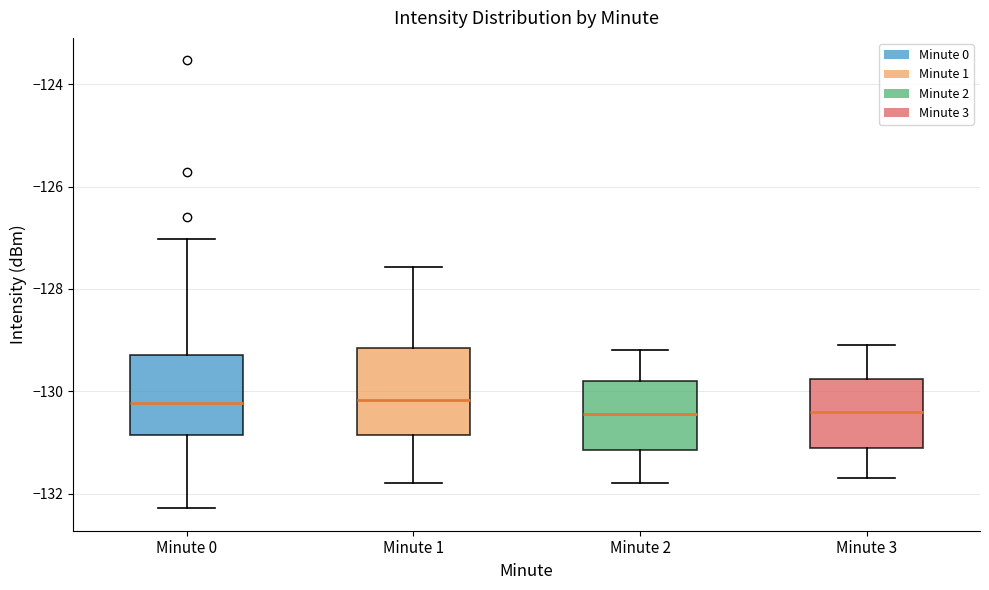

Where does the lower whisker of the box for Minute 2 end on the y-axis? The values are not printed on the chart, so give them approximately, as read against the axis.

-131.8